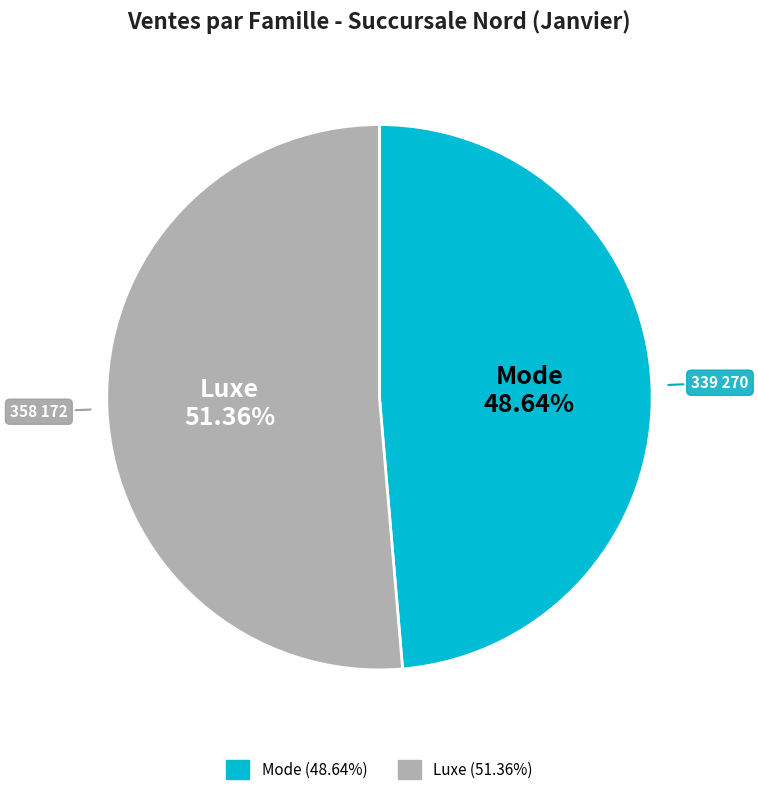

Count the number of slices in the pie.

2